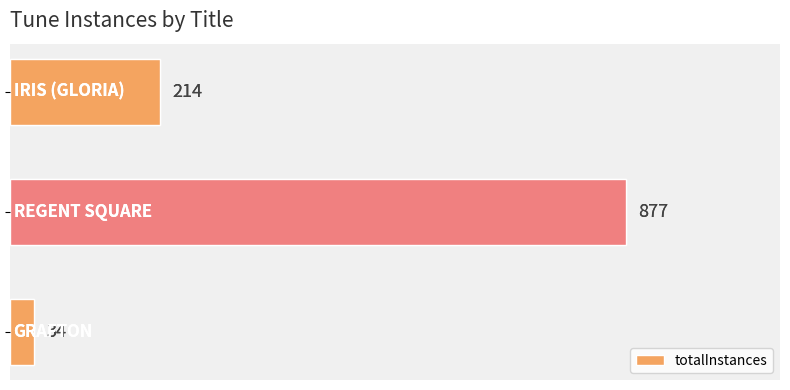

How many values are below 214?

1